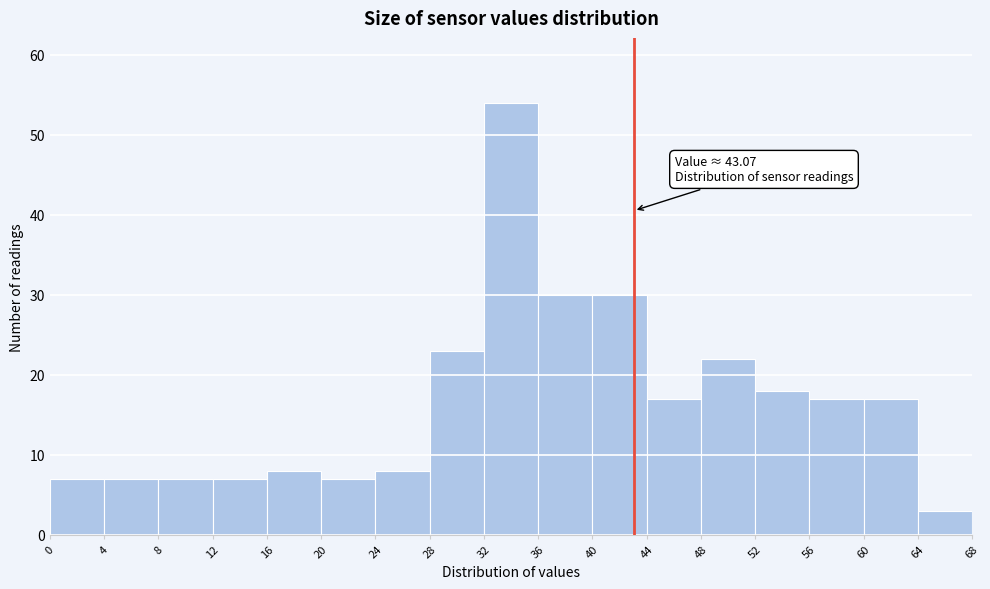

Over which range of the x-axis is the bar tallest?

32 to 36